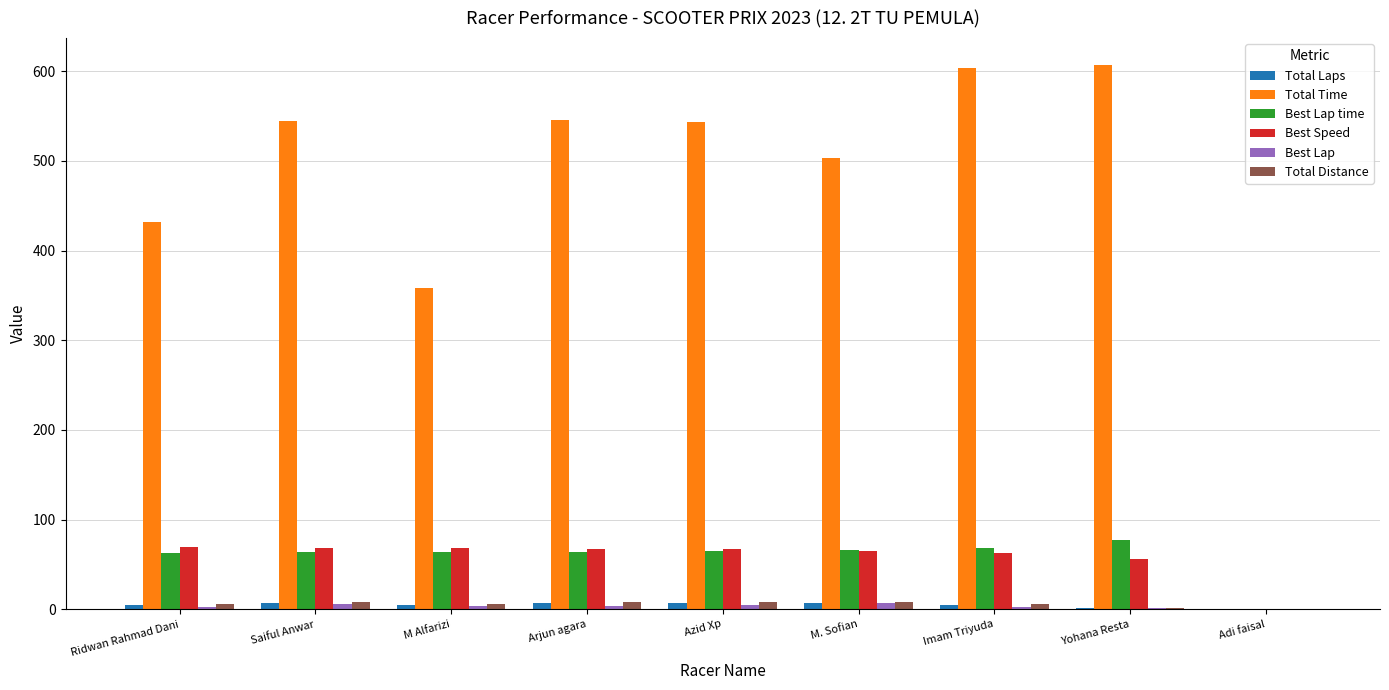

Where does the Total Time series first go above 543?

Saiful Anwar